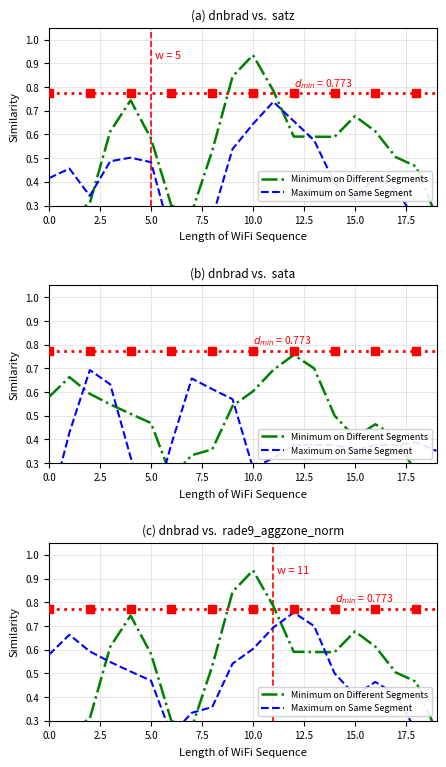

Which series contains the highest Y value?

Minimum on Different Segments